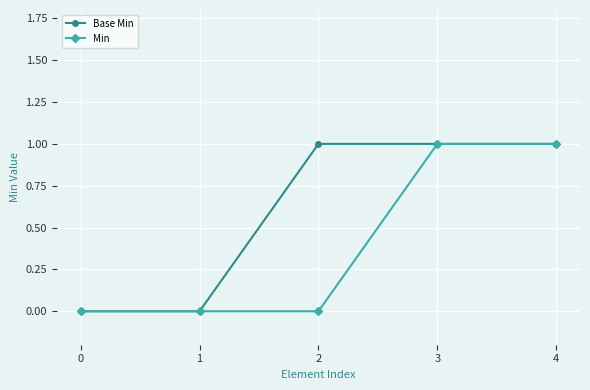

The Min series shows 1 at 4. True or false?

True